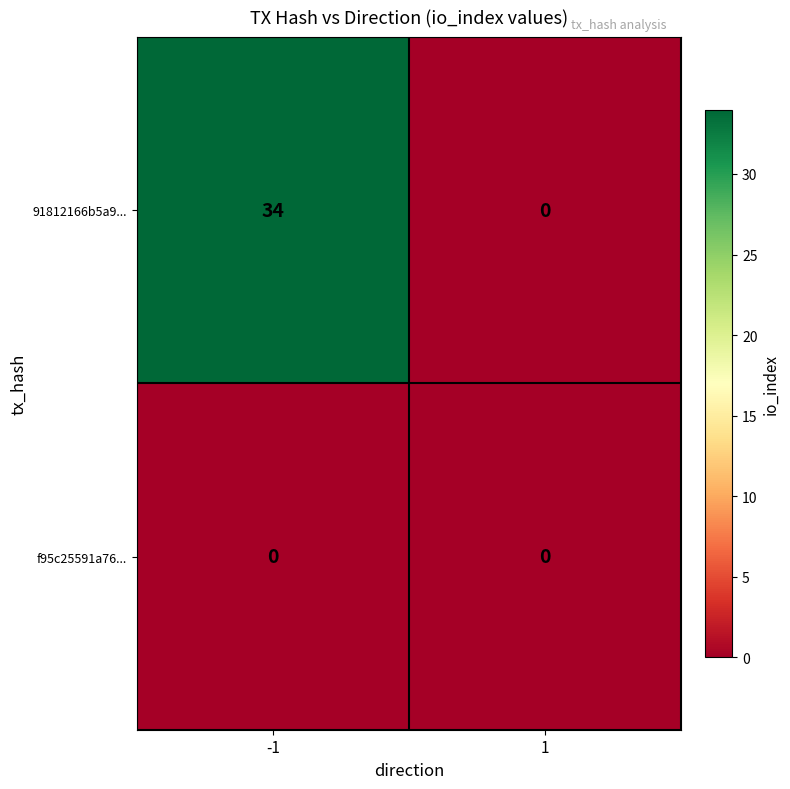

List the series in order of their peak value, lowest first.

f95c25591a76..., 91812166b5a9...